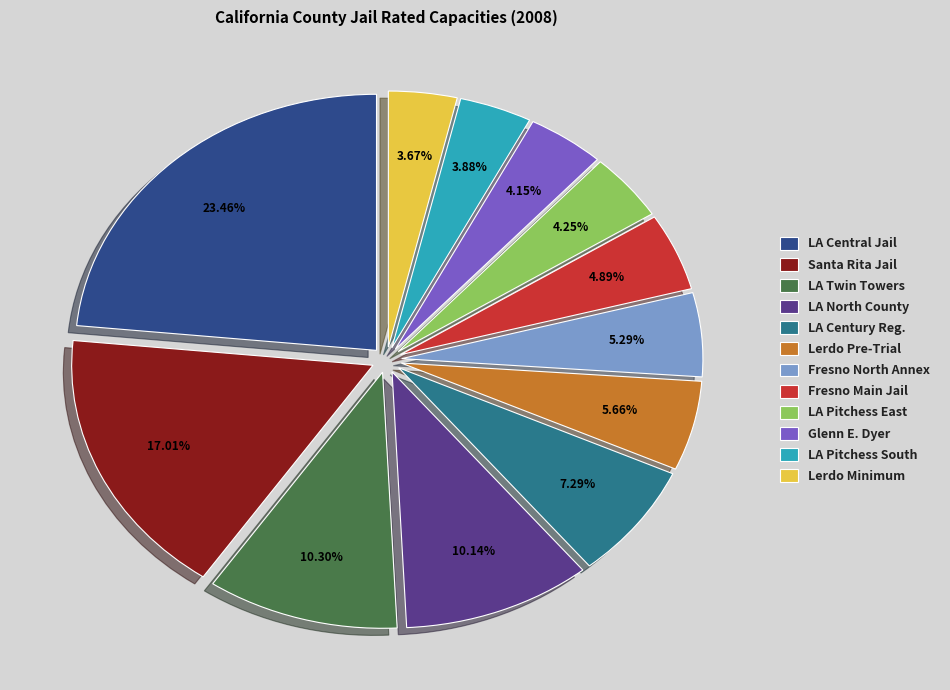

How many slices are in this pie chart?

12